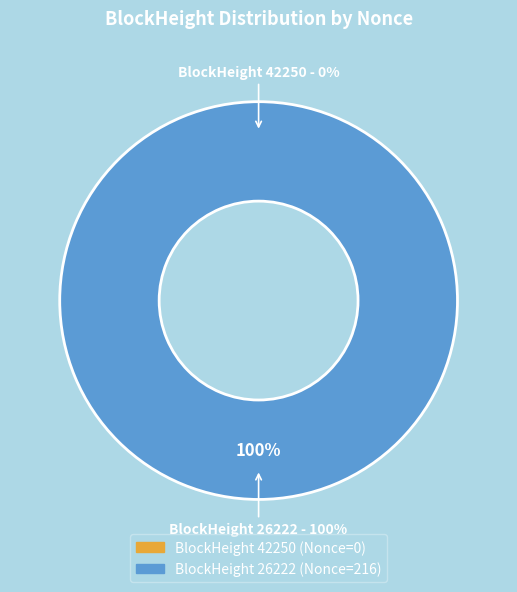

What is the total percentage of 42250 and 26222?

100.0%